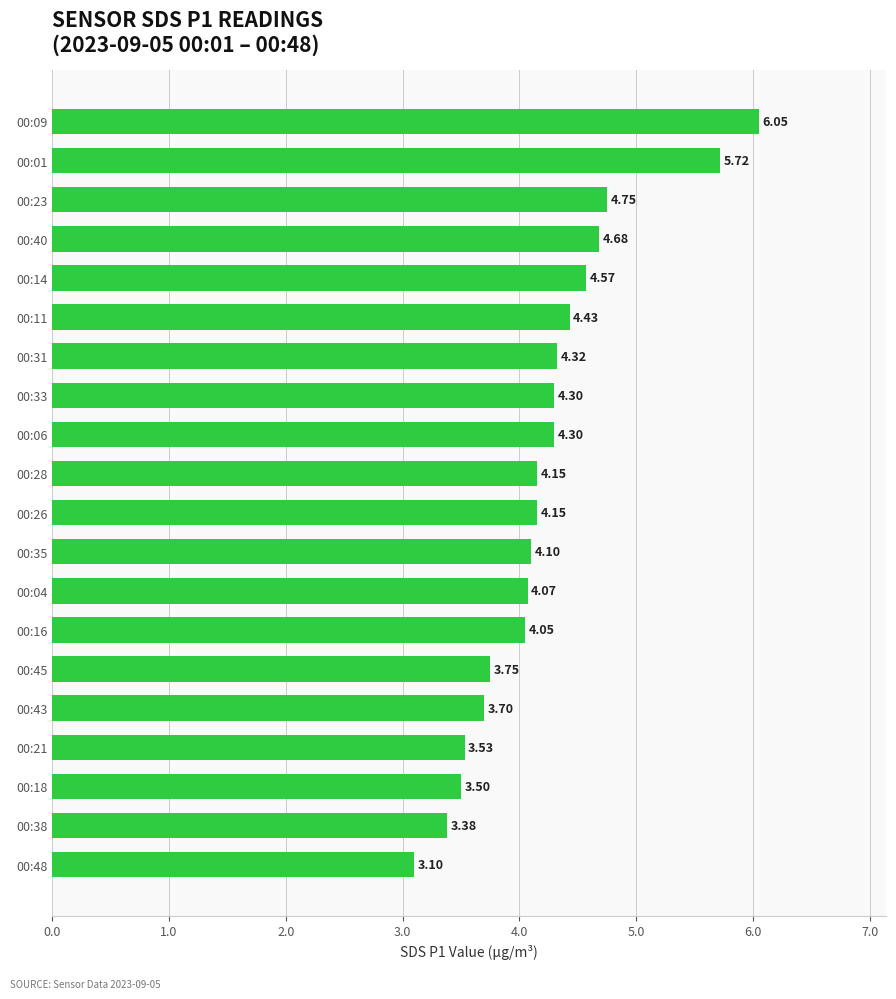

Which label corresponds to the largest value in the chart?

00:09